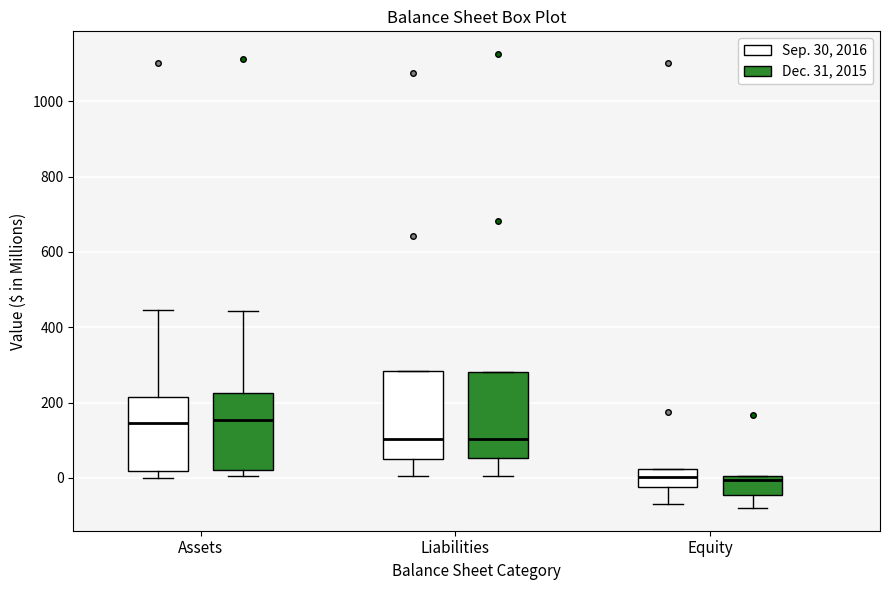

Reading left to right, transcribe this box plot: for each box, give where its median line is, the range the box spans, and where its two whiskers end, as read against the y-axis. The values are not printed on the chart, so give them approximately, as read against the axis.

Assets (Sep. 30, 2016): median 140, box 20 to 220, whiskers 0 to 440
Assets (Dec. 31, 2015): median 160, box 20 to 220, whiskers 0 to 440
Liabilities (Sep. 30, 2016): median 100, box 60 to 280, whiskers 0 to 280
Liabilities (Dec. 31, 2015): median 100, box 60 to 280, whiskers 0 to 280
Equity (Sep. 30, 2016): median 0, box -20 to 20, whiskers -60 to 20
Equity (Dec. 31, 2015): median 0 (just below the box's upper edge), box -40 to 0, whiskers -80 to 0